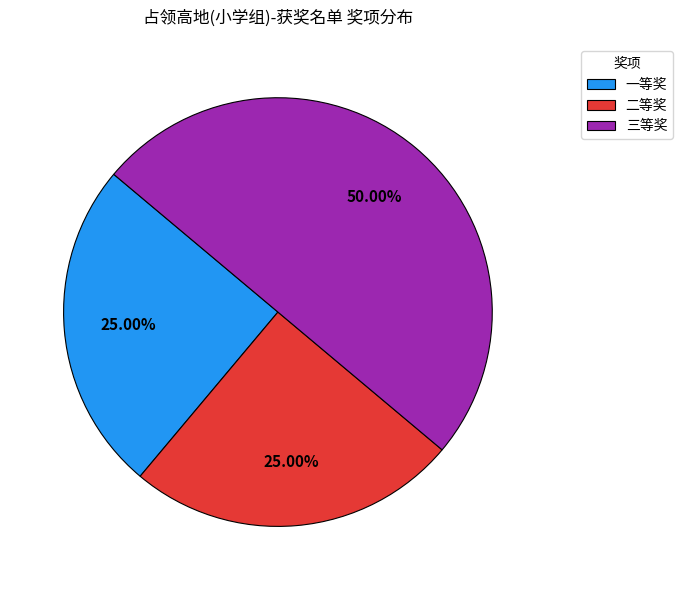

To the nearest percent, what is the average slice percentage?

33%